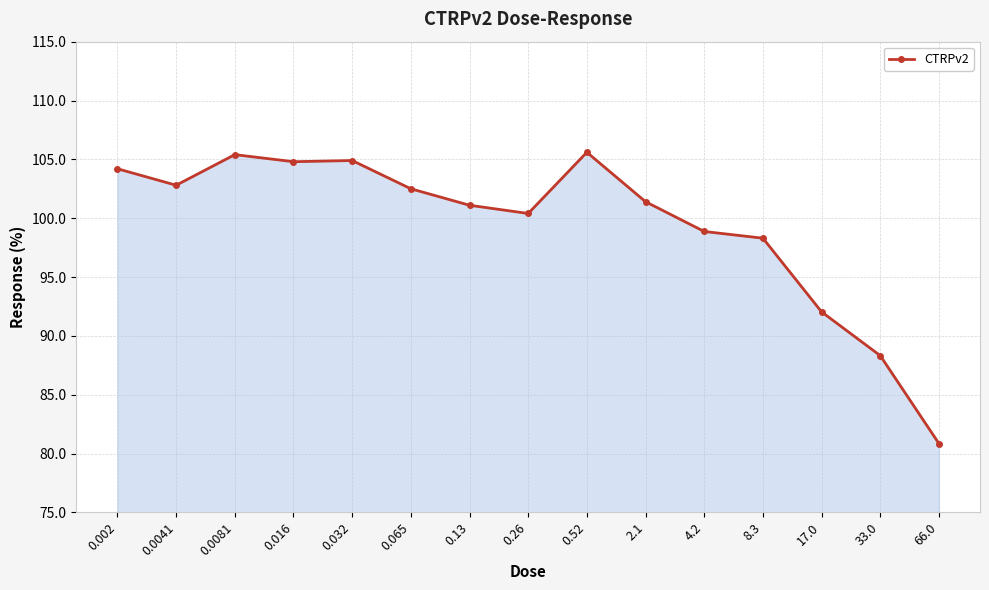

Approximately how many times larger is the value at 0.0041 compared to 0.26?

1.0